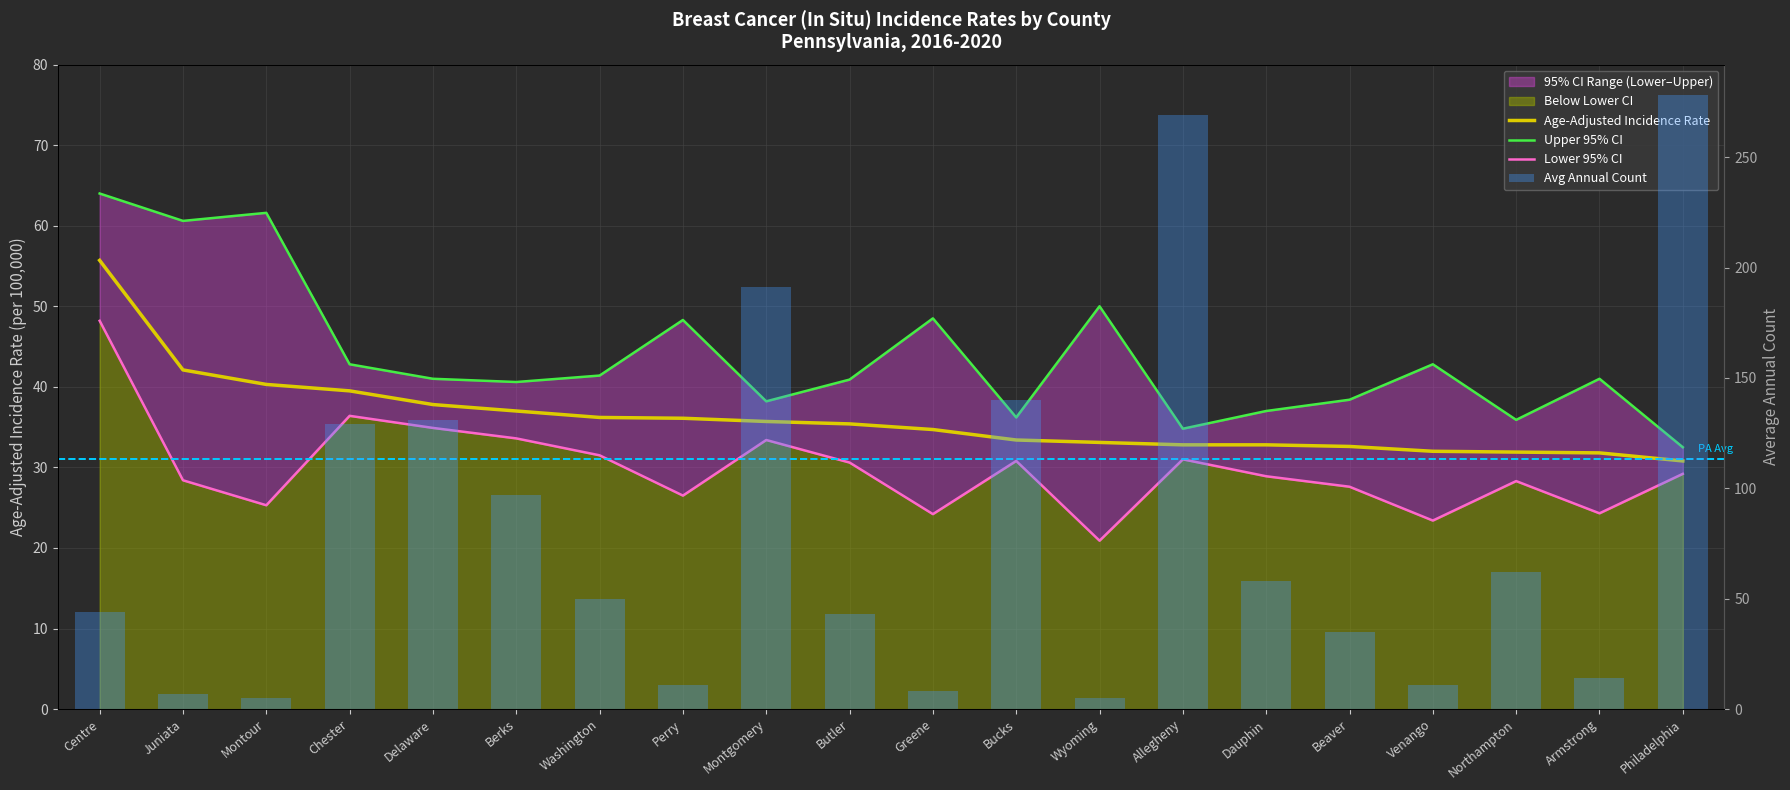

Which category has the lowest value across all series?

Montour